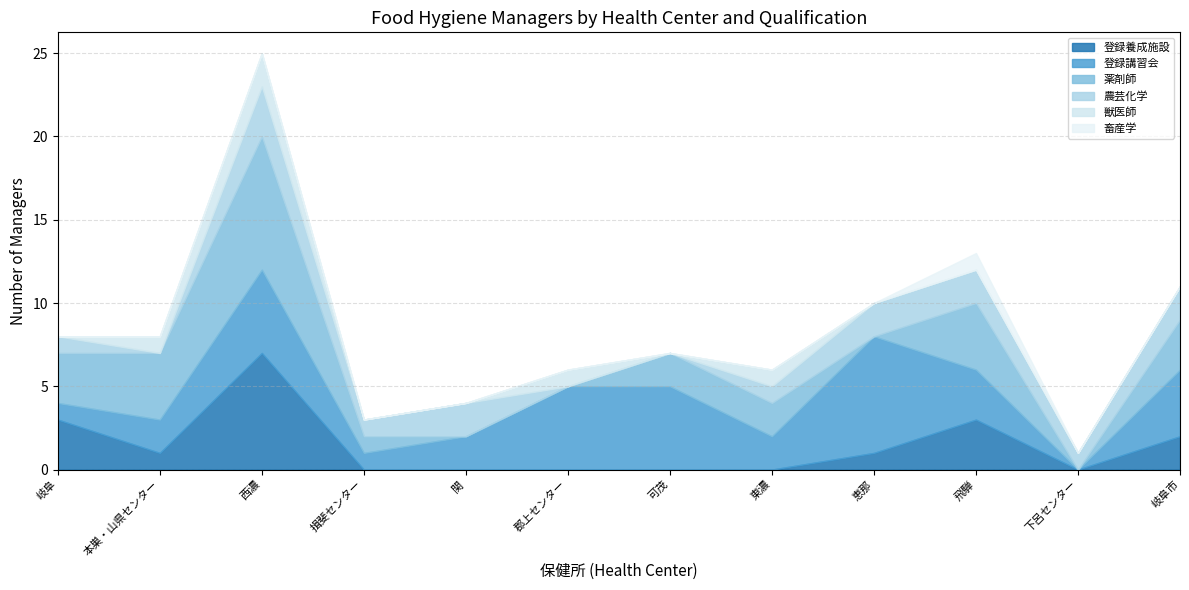

How many times do 薬剤師 and 農芸化学 cross each other?

4